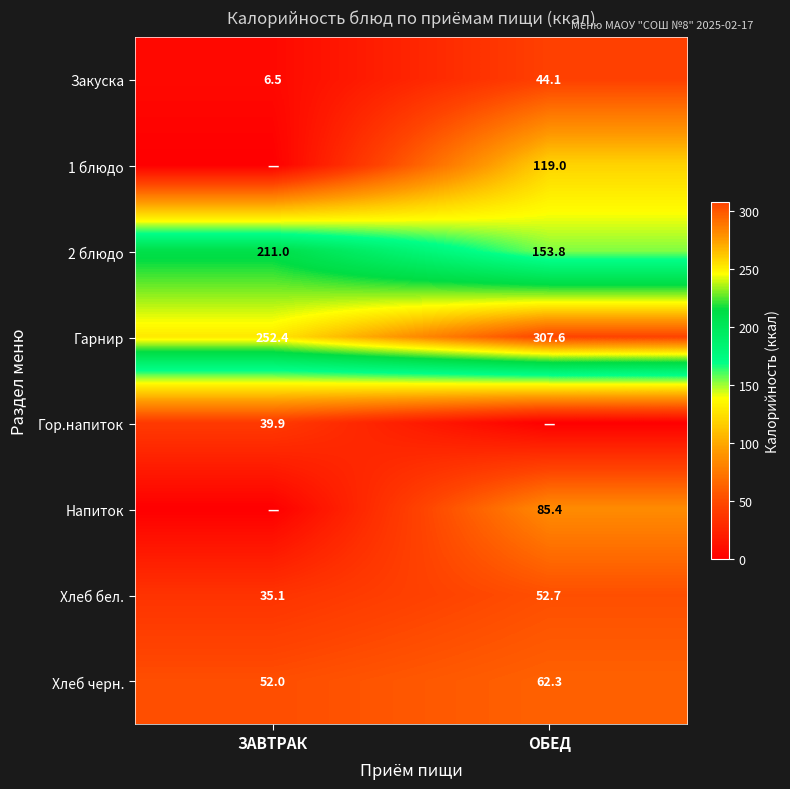

What is the average value of the Гарнир series?

280.0